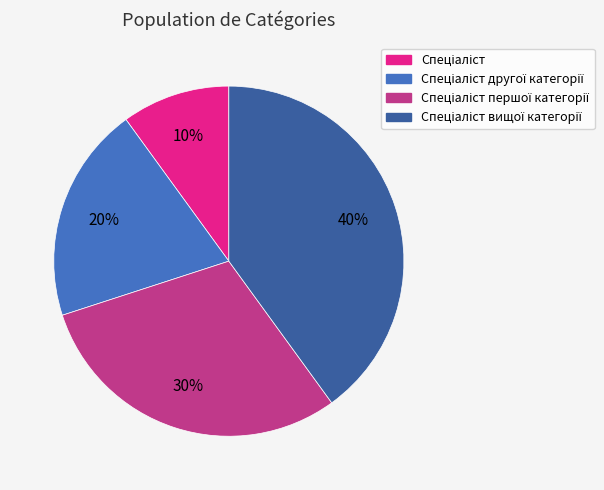

To the nearest percent, what is the difference between the largest and smallest slice percentages?

30%